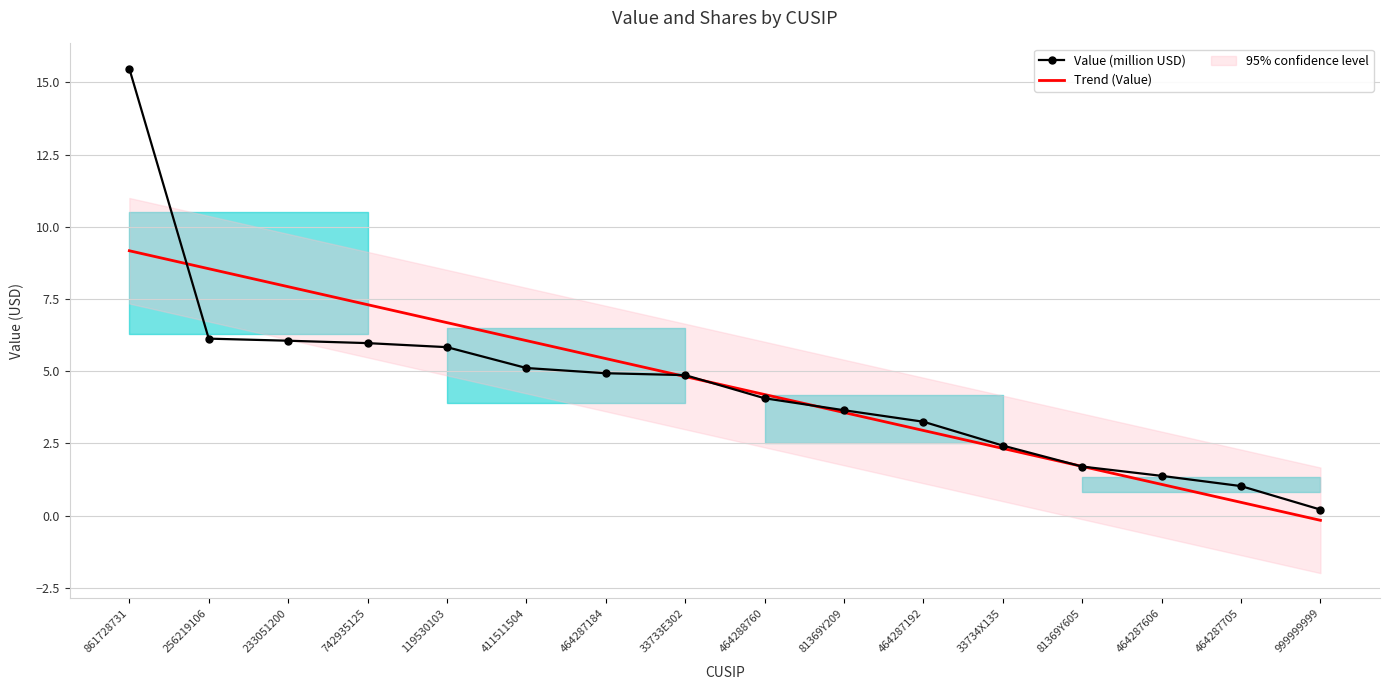

How many values in the Value (million USD) series exceed 4?

9